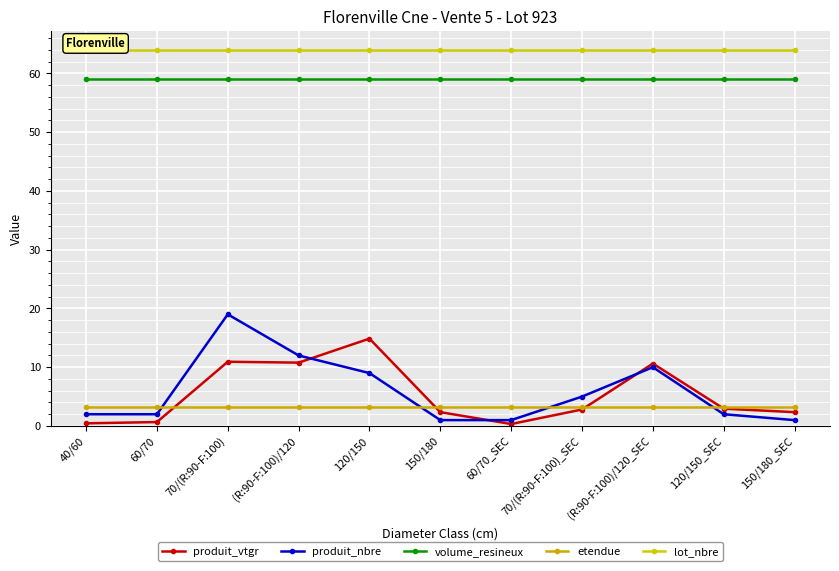

At 60/70, list the series in order from largest to smallest.

lot_nbre, volume_resineux, etendue, produit_nbre, produit_vtgr